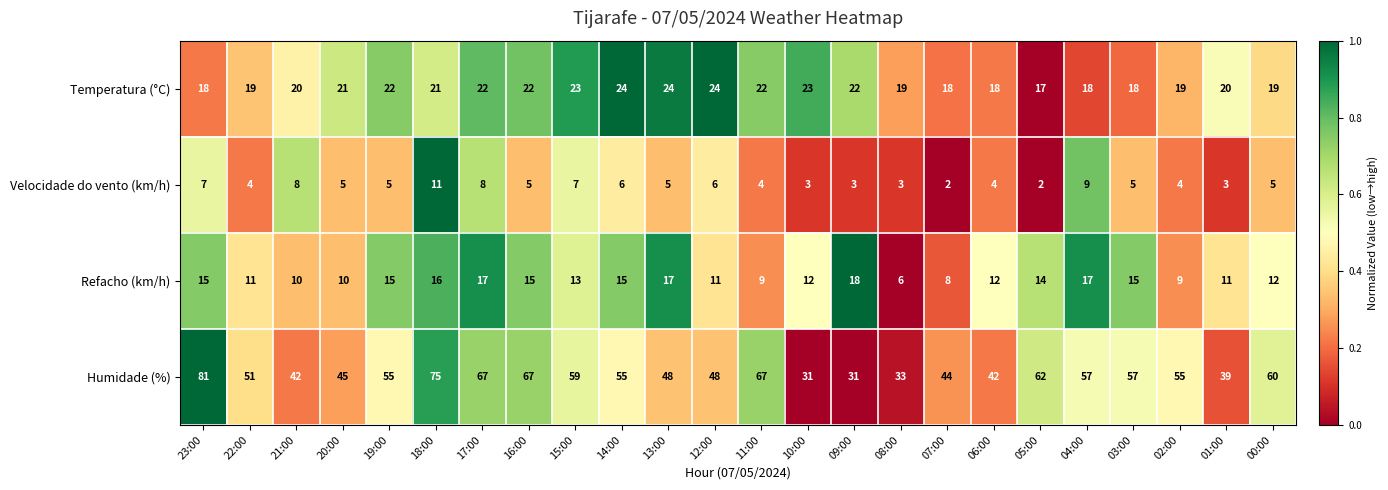

What is the difference between the highest and lowest values at 09:00?

28